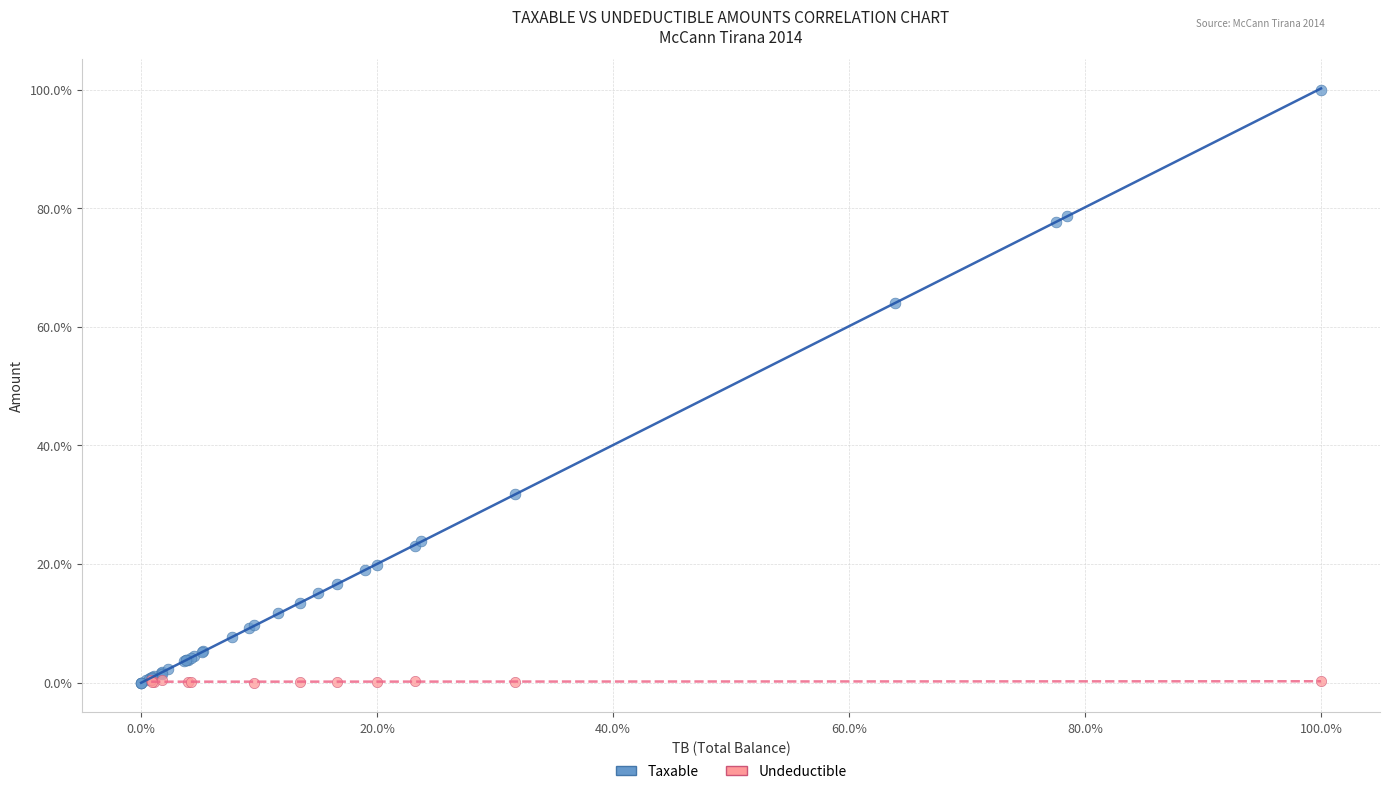

Which series contains the highest Y value?

Taxable